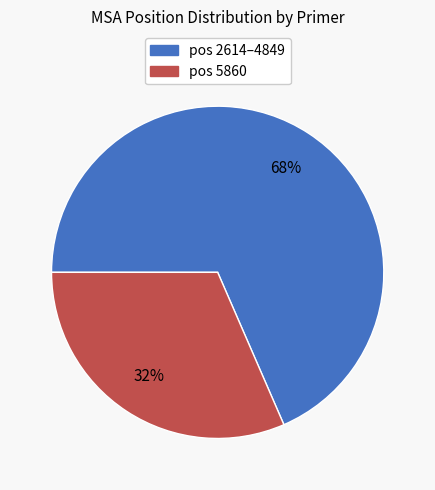

What is the largest slice in the pie chart?

pos 2614–4849